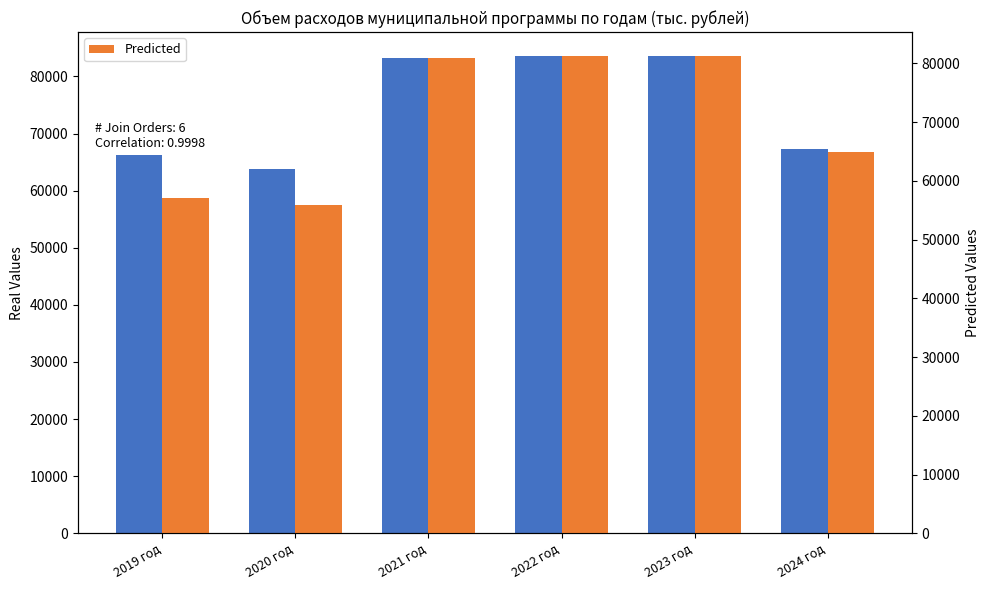

Which series has the widest spread of values?

Predicted